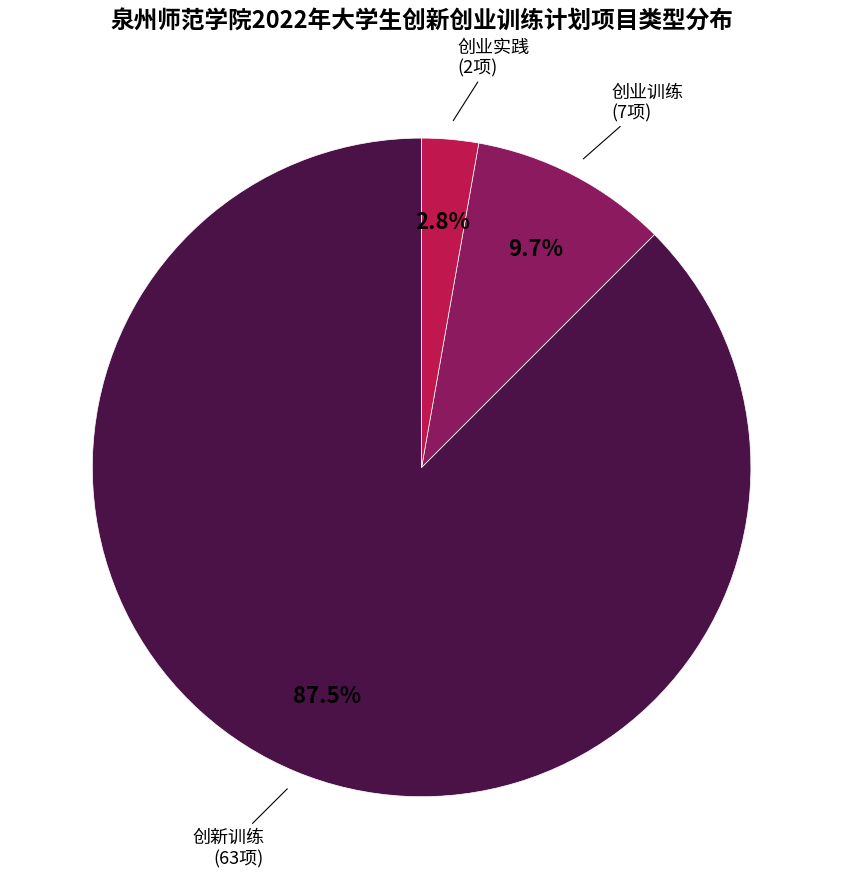

Which slice is the largest?

创新训练